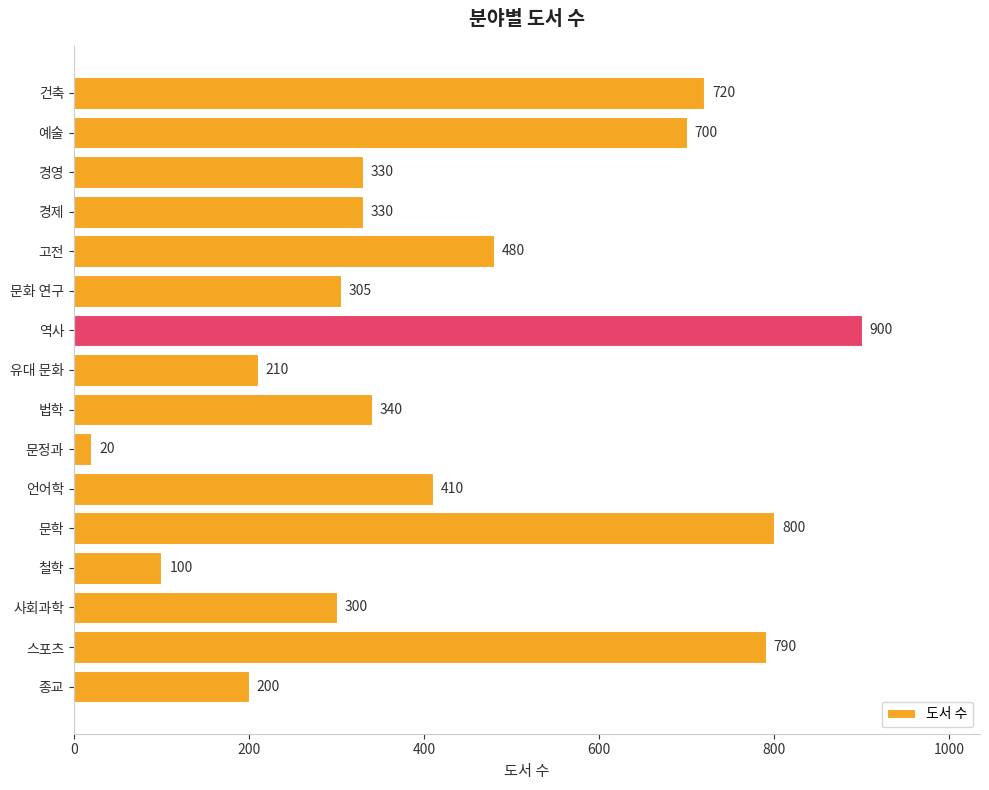

Reading top to bottom, list all the values displayed in this chart.

건축=720	예술=700	경영=330	경제=330	고전=480	문화 연구=305	역사=900	유대 문화=210	법학=340	문정과=20	언어학=410	문학=800	철학=100	사회과학=300	스포츠=790	종교=200